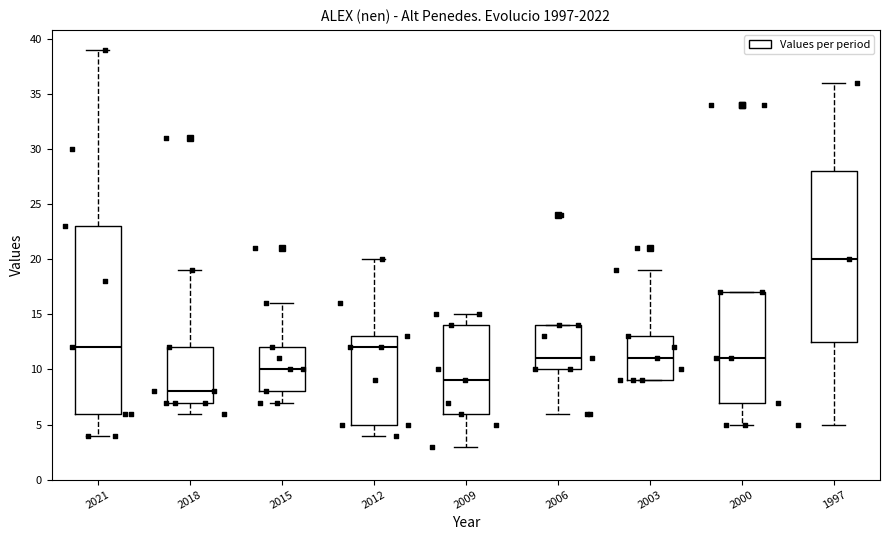

Where does the lower whisker of the box at x = 2021 end on the y-axis? The values are not printed on the chart, so give them approximately, as read against the axis.

4.0